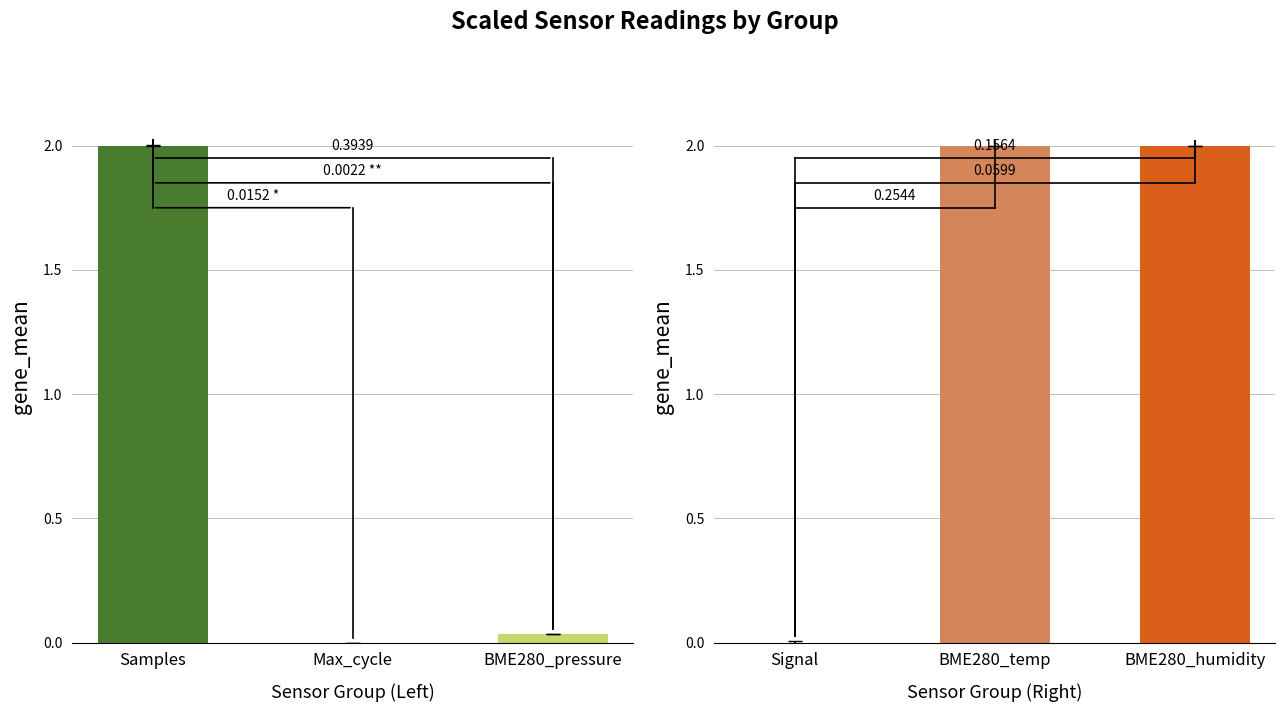

How many data points does each series have?

3